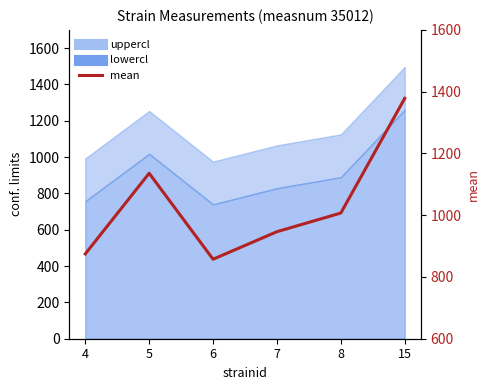

List the labels in order of value, smallest first.

6, 4, 7, 8, 5, 15